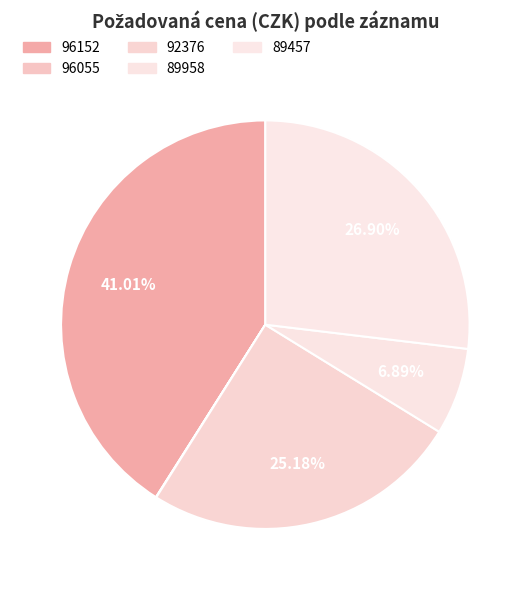

What percentage is the 89958 slice, to the nearest percent?

7%